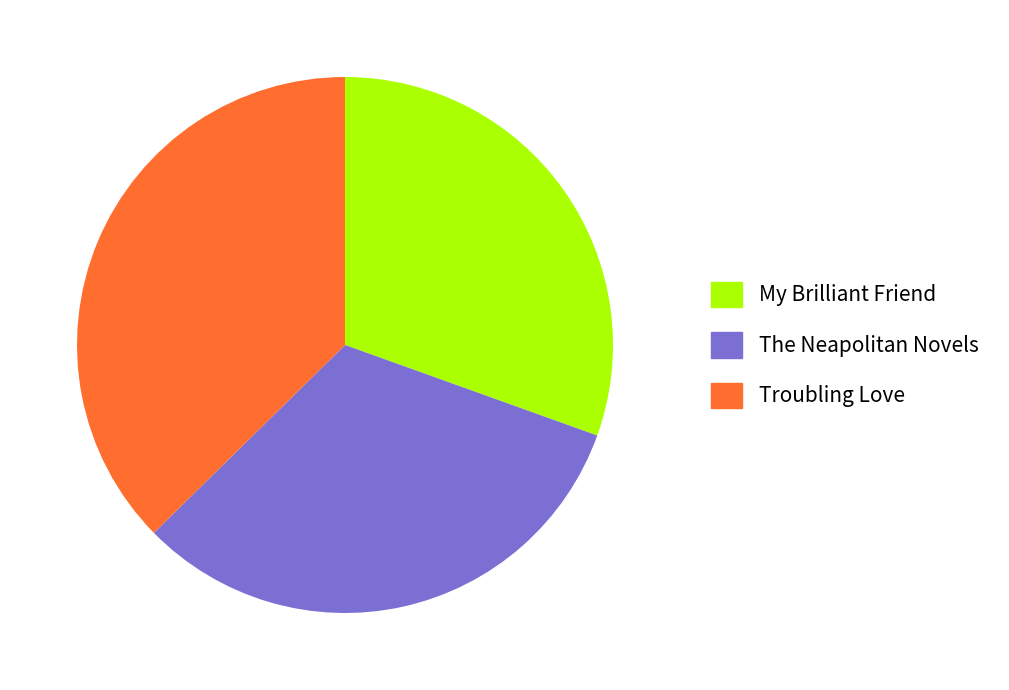

How many segments does this pie chart have?

3